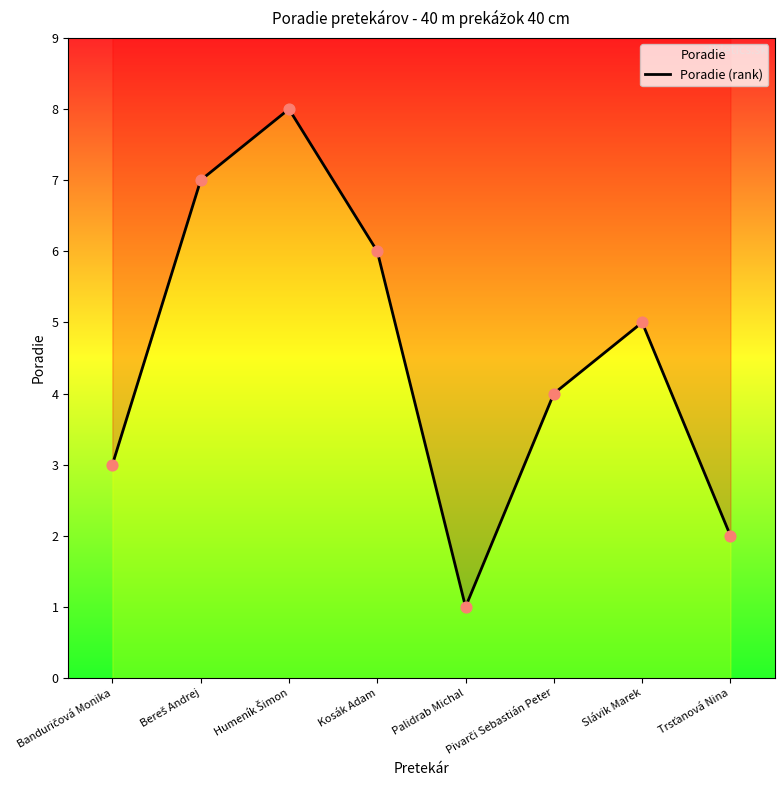

Approximately how many times larger is the value at Trsťanová Nina compared to Bereš Andrej?

0.3